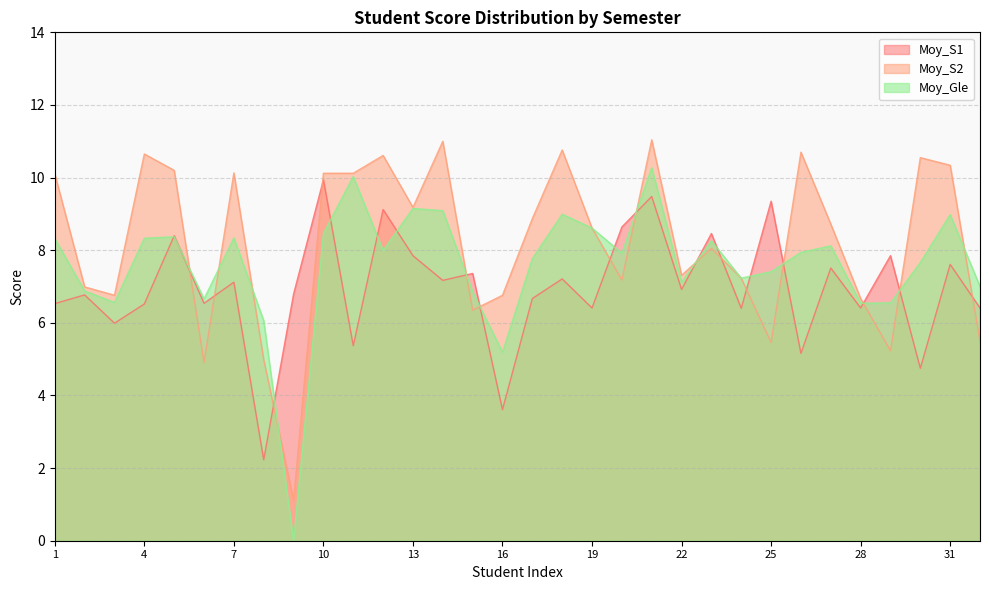

True or false: Moy_S2 has a value of 2.7 at 26.

False